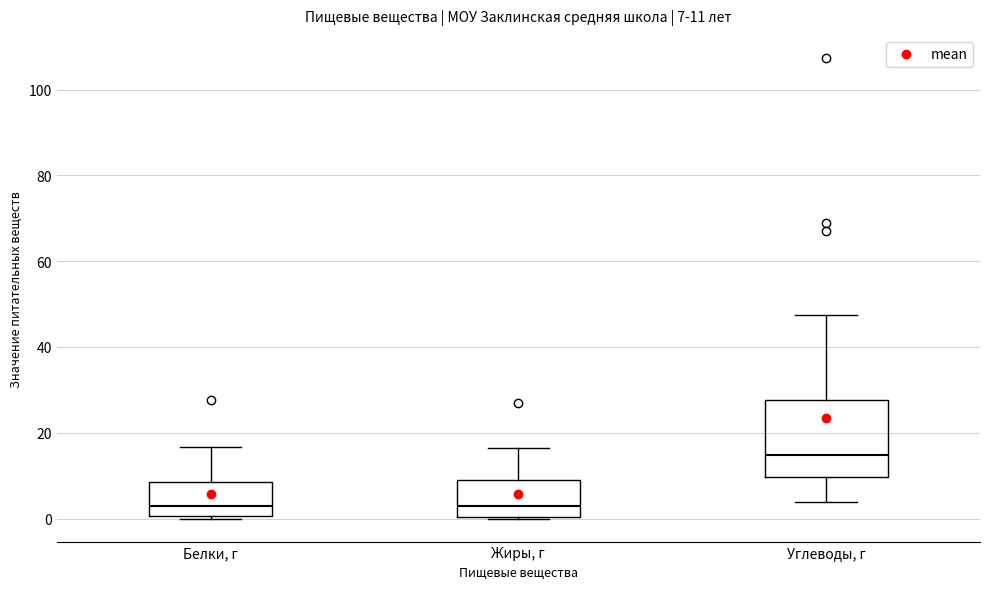

Which box is the tallest, from its lower edge to its upper edge?

Углеводы, г